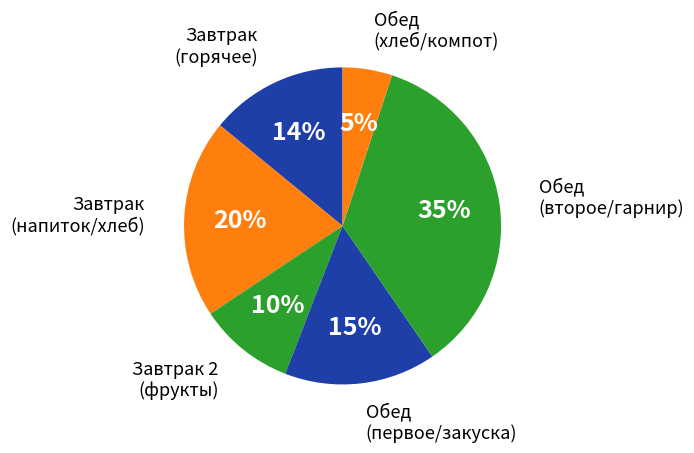

Count the number of slices in the pie.

6